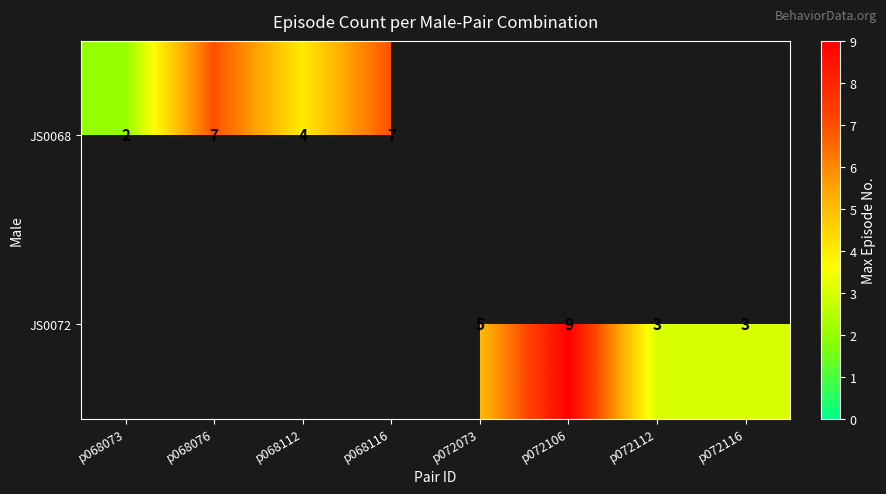

Which category has the highest value across all series?

p072106